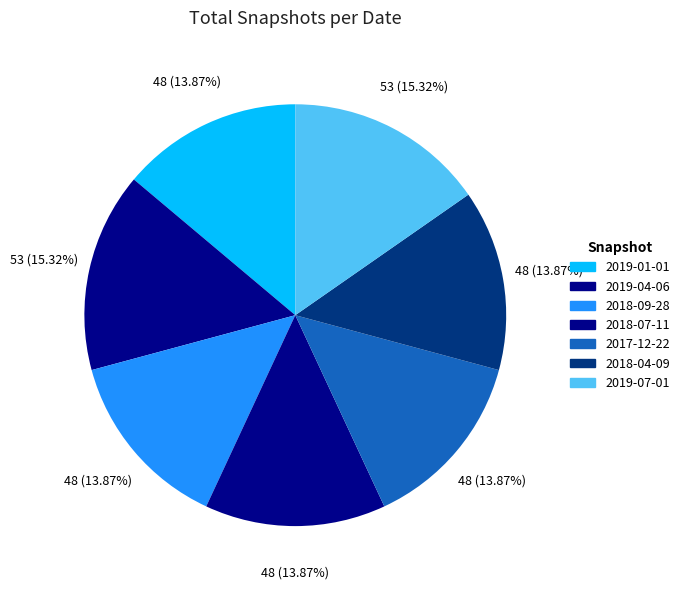

Count the number of slices in the pie.

7